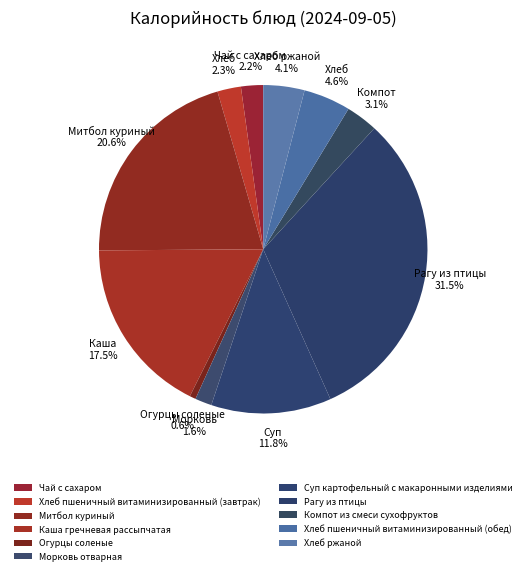

Count the number of slices in the pie.

11